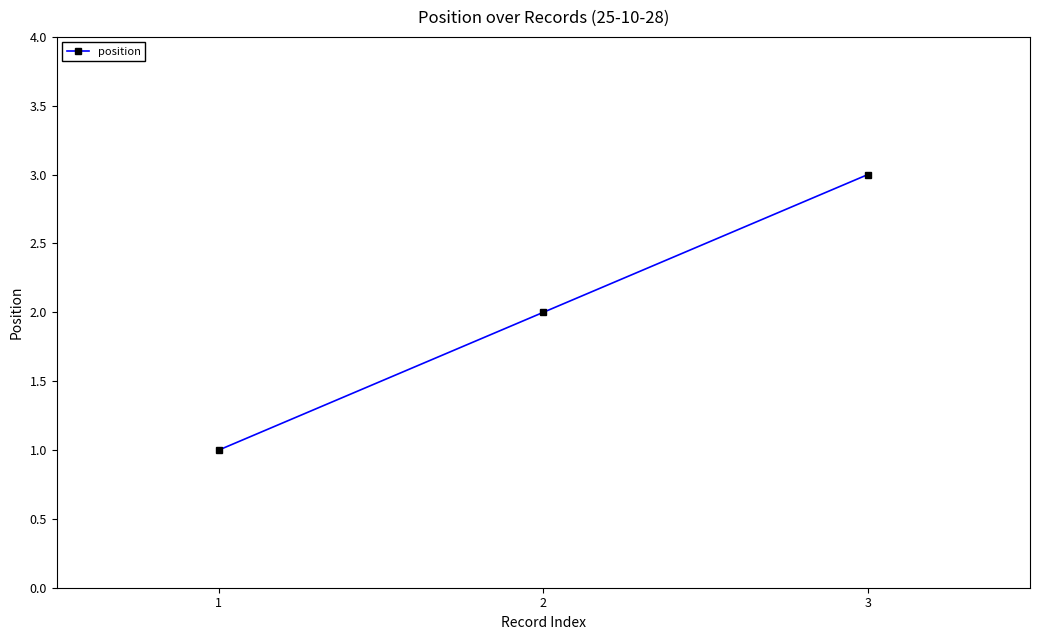

What is the value of the 3rd point from the left?

3